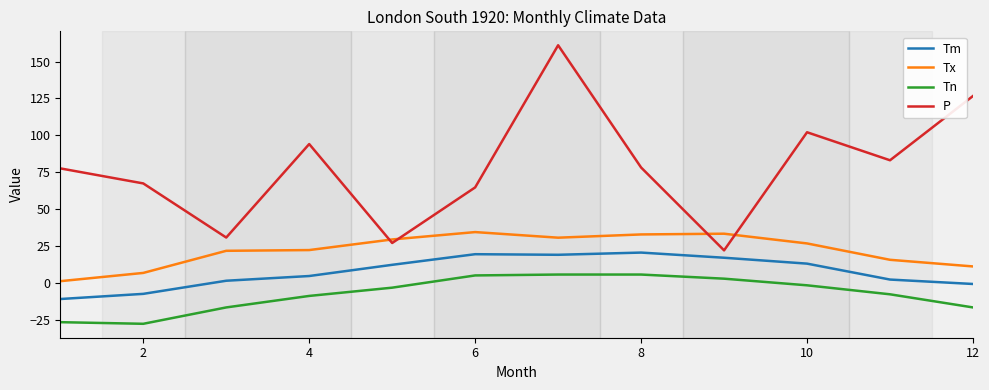

What is the difference between the maximum and minimum values in the P series?

139.1